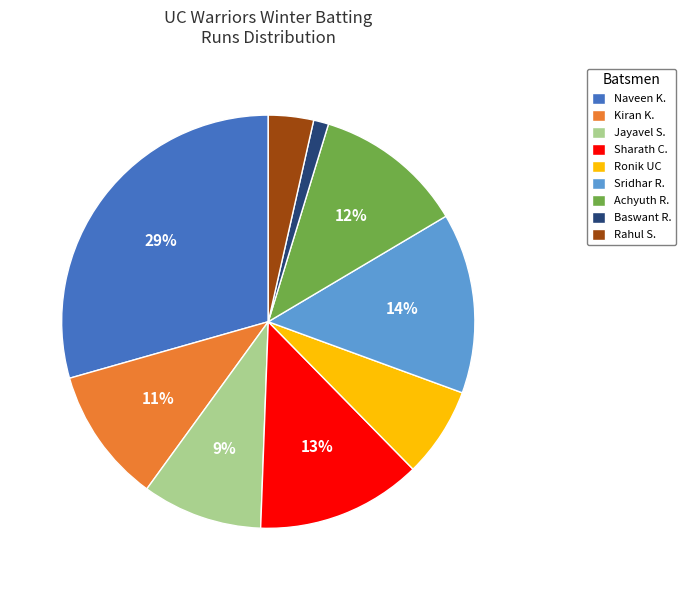

Is the sum of Rahul S. and Sridhar R. greater than half?

No